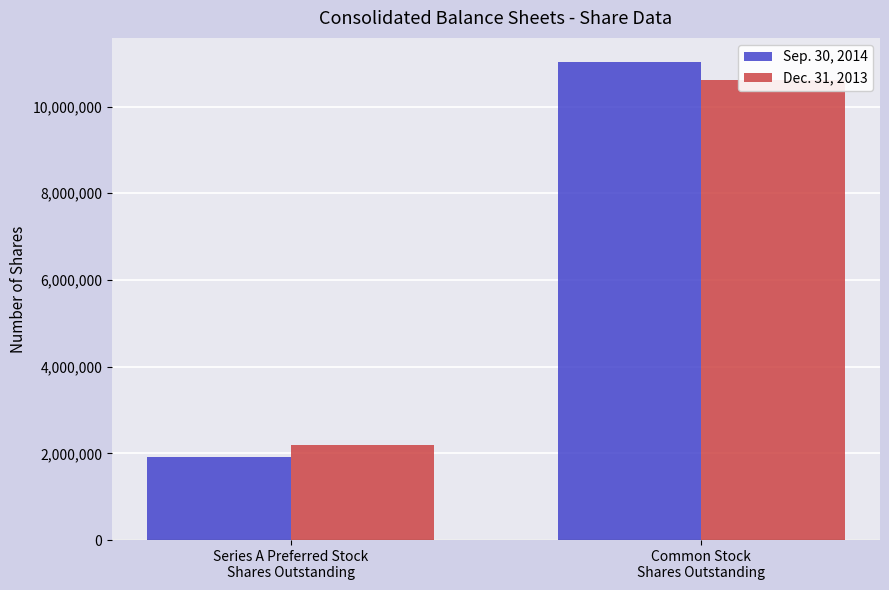

How many bars are there in each group?

2